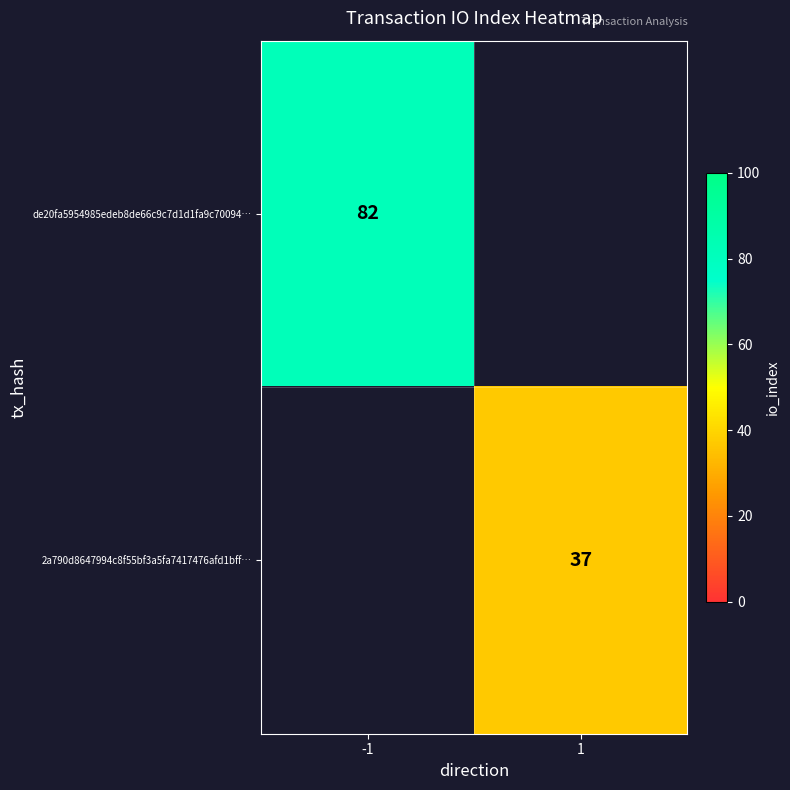

True or false: 2a790d8647994c8f55bf3a5fa7417476afd1bff… has a value of 37 at 1.

True